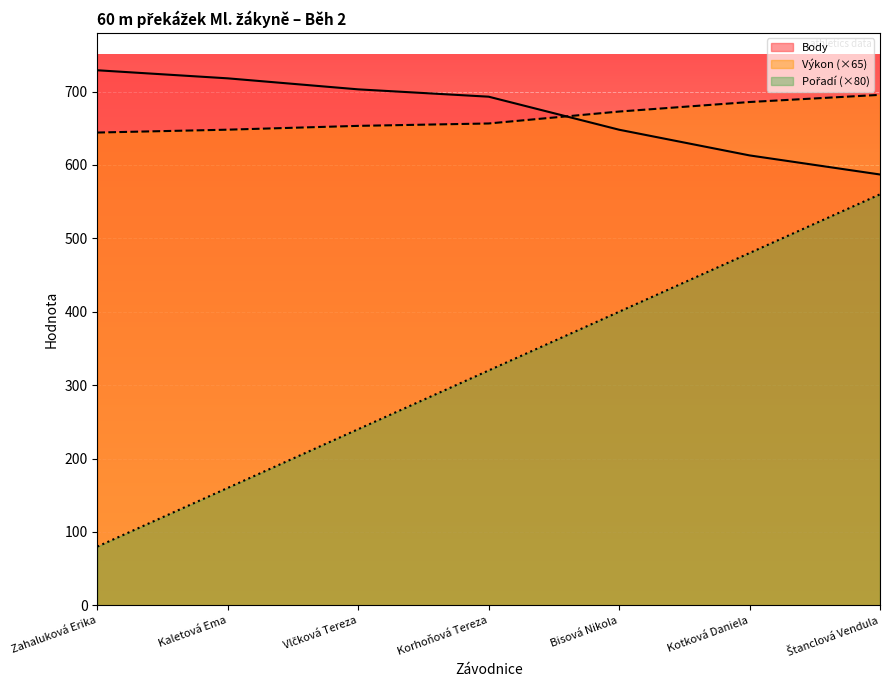

Reading left to right, transcribe all the data shown in this chart.

Pořadí: Zahaluková Erika=80.0	Kaletová Ema=160.0	Vlčková Tereza=240.0	Korhoňová Tereza=320.0	Bisová Nikola=400.0	Kotková Daniela=480.0	Štanclová Vendula=560.0
Výkon: Zahaluková Erika=644.1	Kaletová Ema=648.1	Vlčková Tereza=653.2	Korhoňová Tereza=656.5	Bisová Nikola=672.8	Kotková Daniela=685.8	Štanclová Vendula=695.5
Body: Zahaluková Erika=729.0	Kaletová Ema=718.0	Vlčková Tereza=703.0	Korhoňová Tereza=693.0	Bisová Nikola=648.0	Kotková Daniela=613.0	Štanclová Vendula=587.0